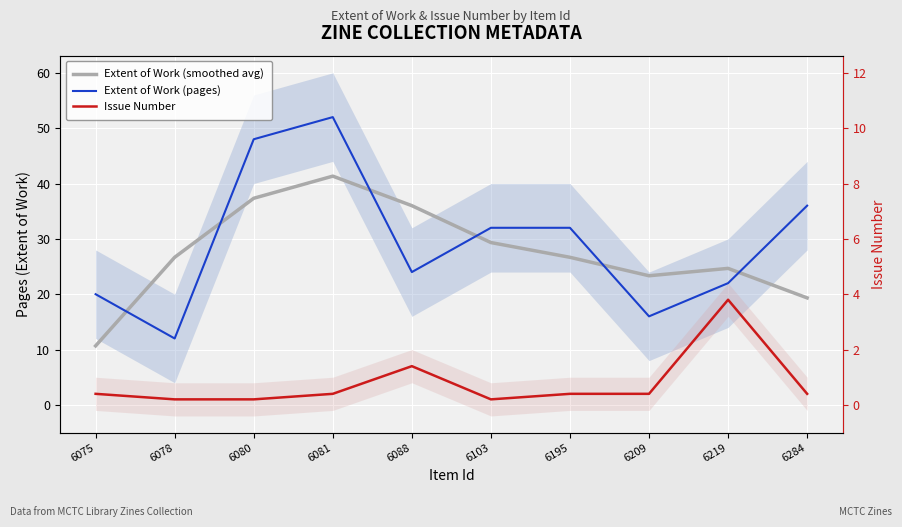

Where is the first local minimum for Extent of Work (pages)?

6078